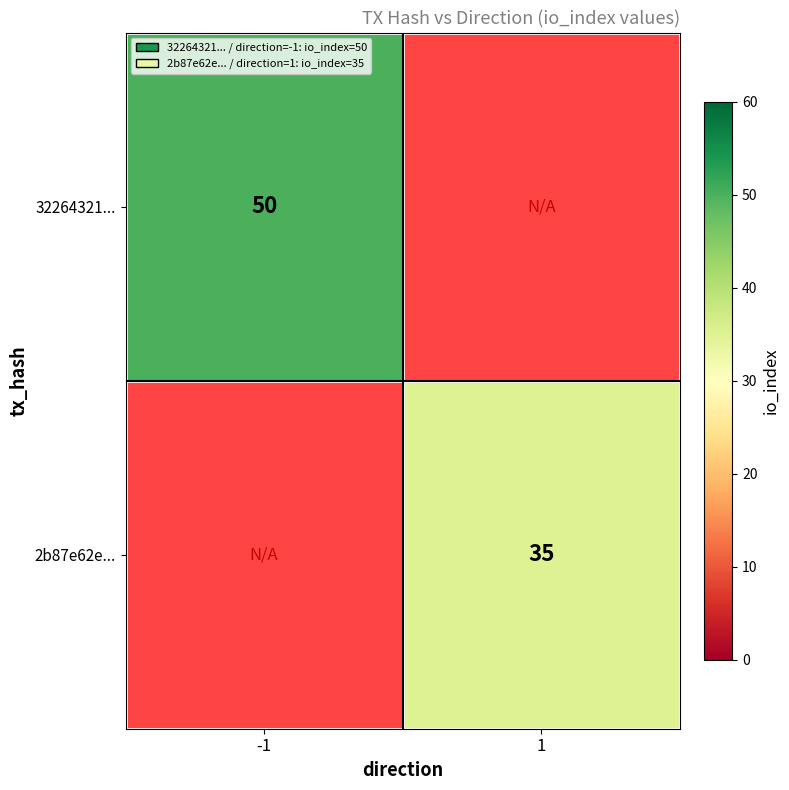

What is the smallest value displayed?

35.0